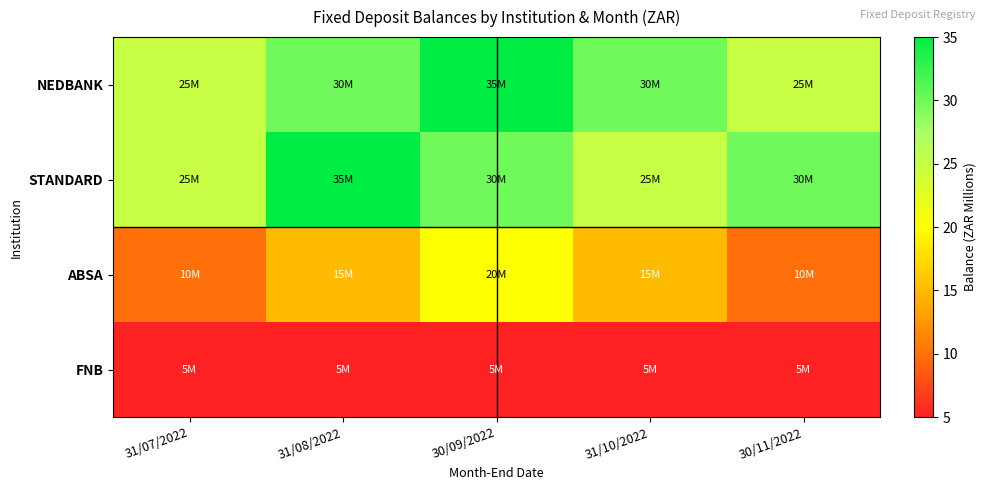

At how many categories does at least one series exceed 11?

5